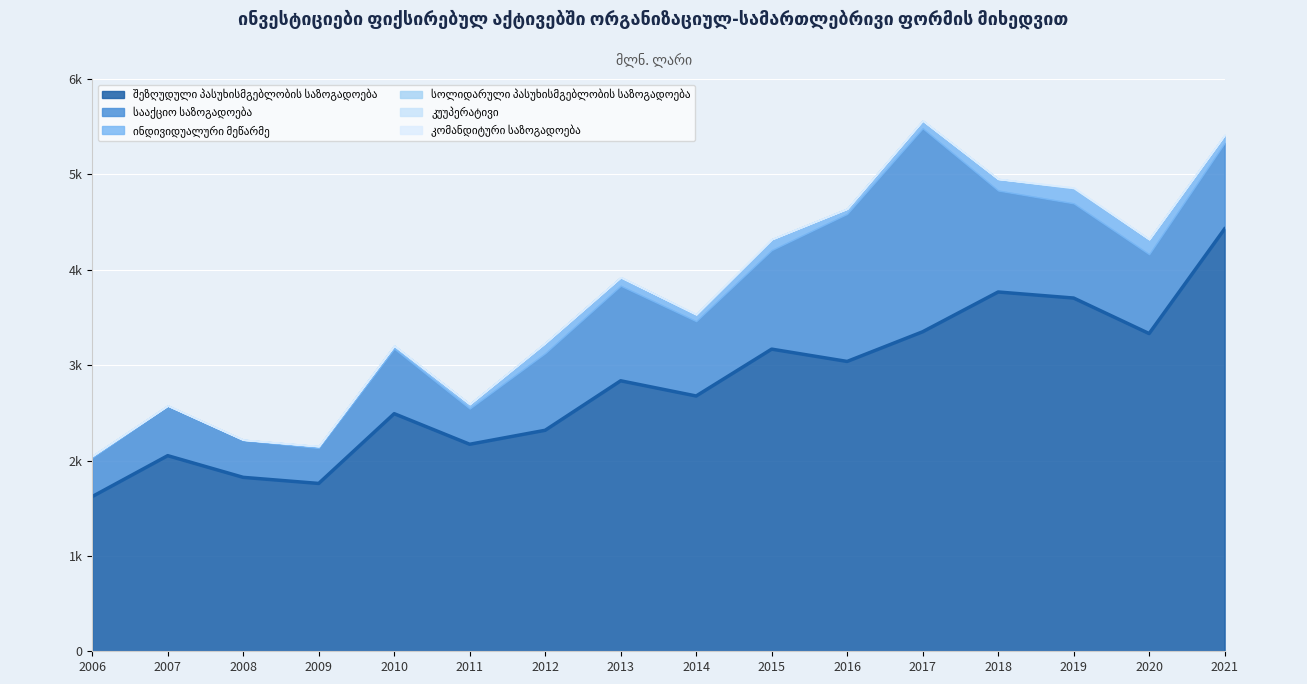

What is the difference between the highest and lowest values at 2017?

3349.7